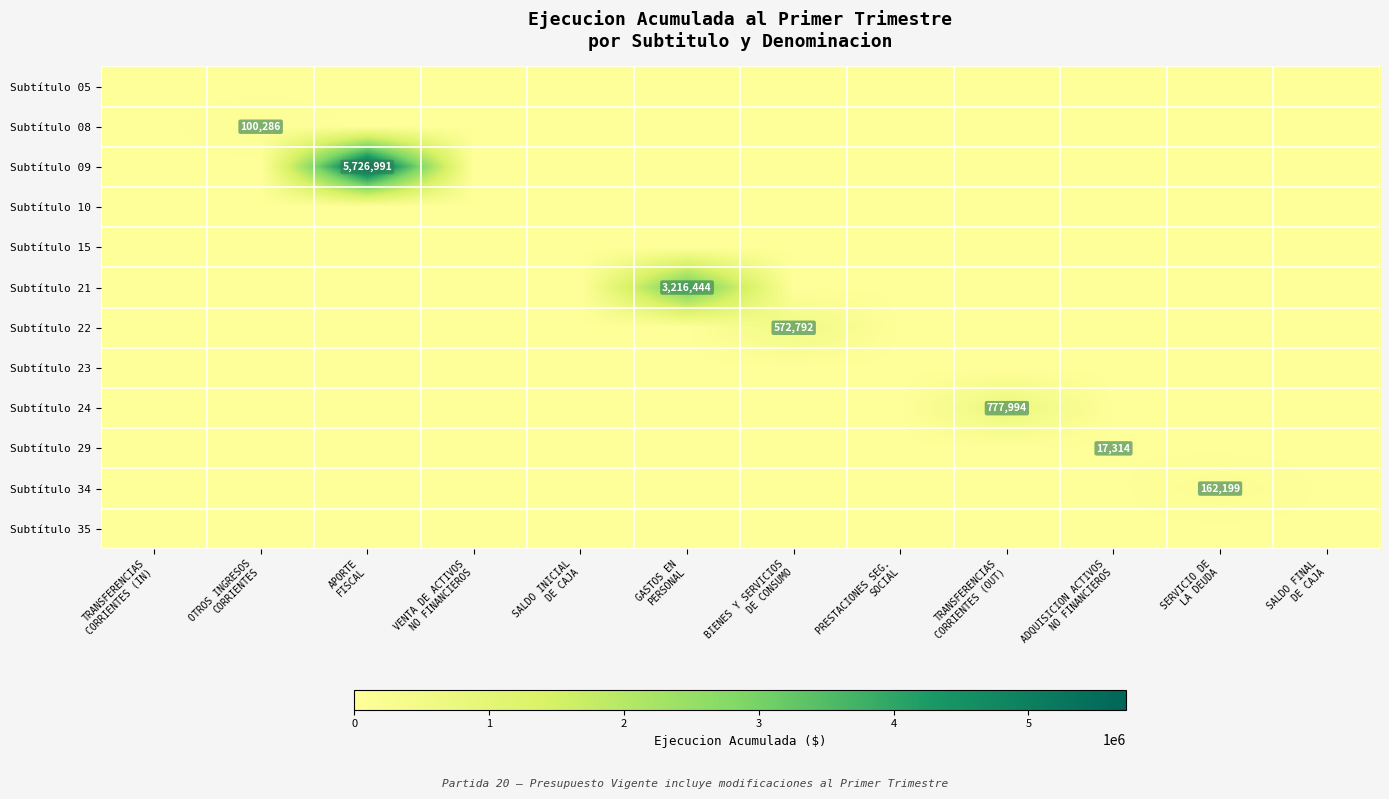

Rank the series at TRANSFERENCIAS CORRIENTES (IN) from lowest to highest value.

Subtítulo 05, Subtítulo 08, Subtítulo 09, Subtítulo 10, Subtítulo 15, Subtítulo 21, Subtítulo 22, Subtítulo 23, Subtítulo 24, Subtítulo 29, Subtítulo 34, Subtítulo 35